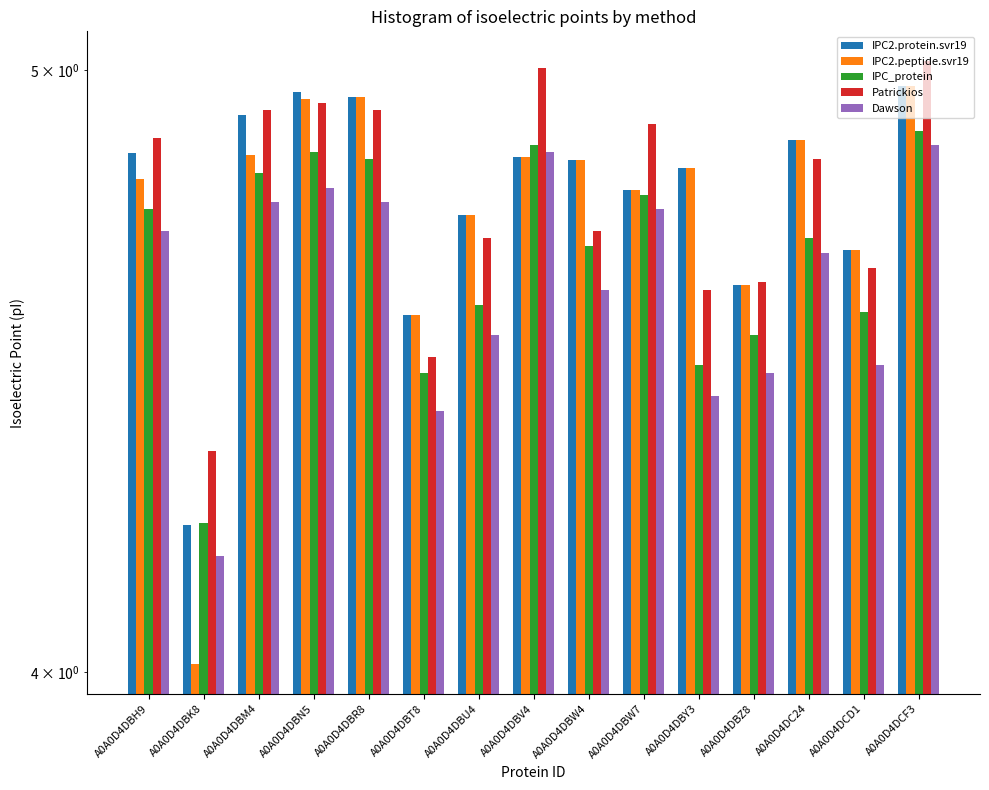

What is the label of the 12th bar from the right?

A0A0D4DBN5